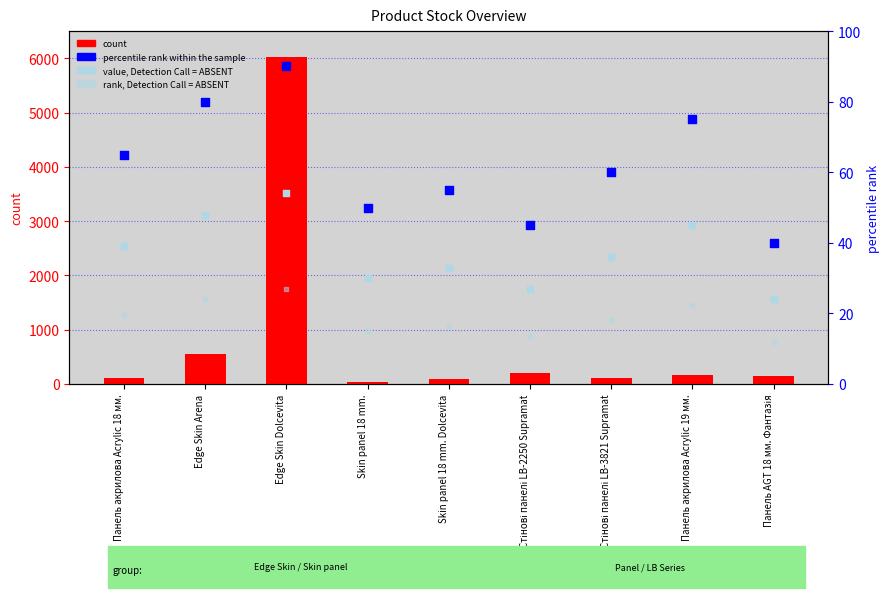

Which series has the largest Y range (max minus min)?

count